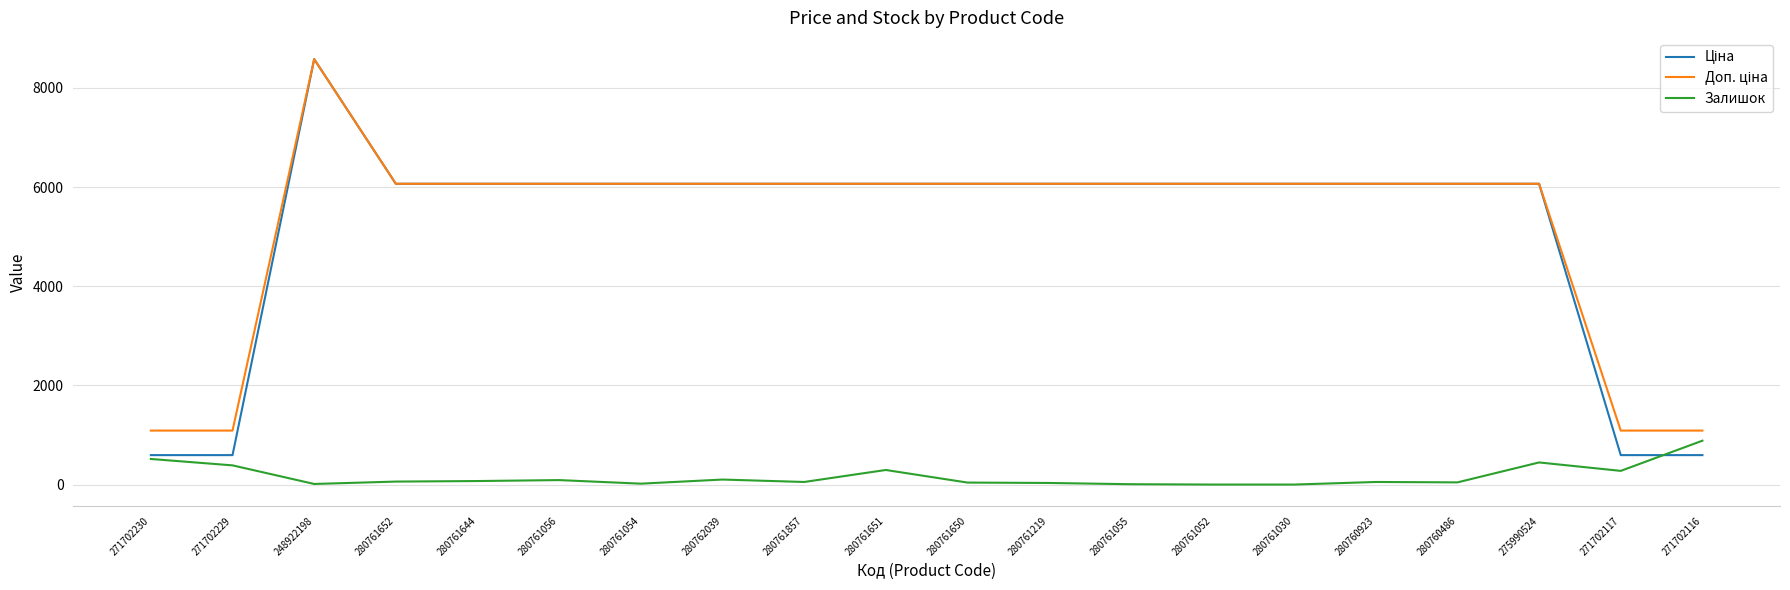

Which label corresponds to the largest value in the chart?

248922198